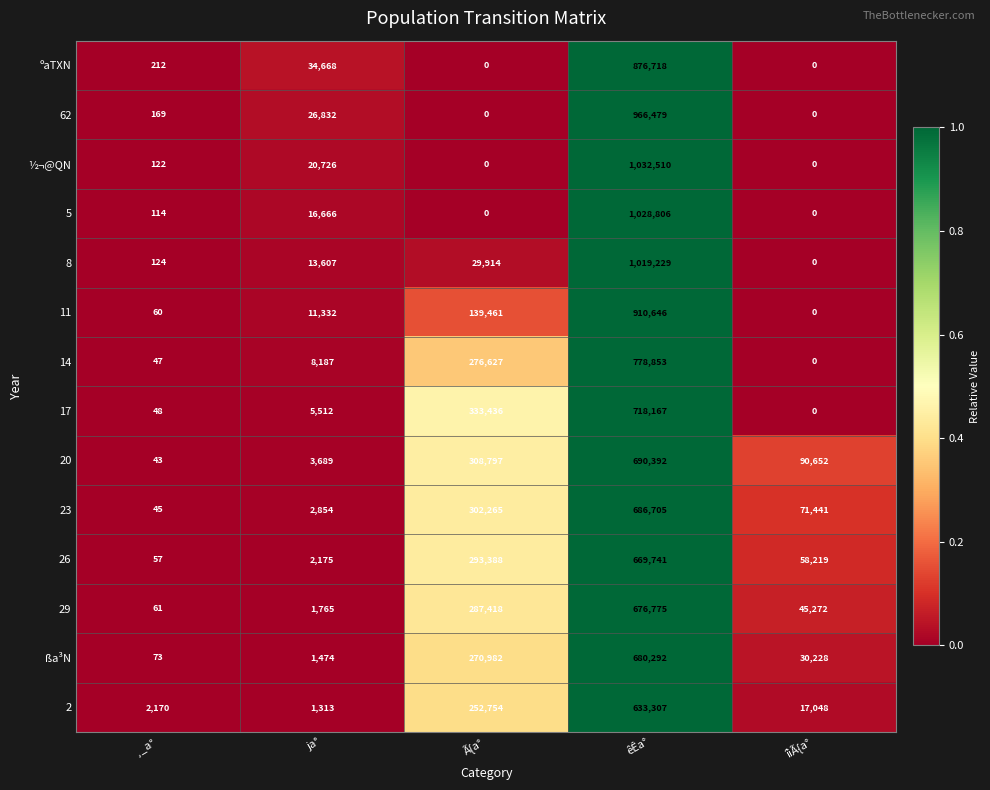

The value of ºaTXN at ja° is 34668. True or false?

True